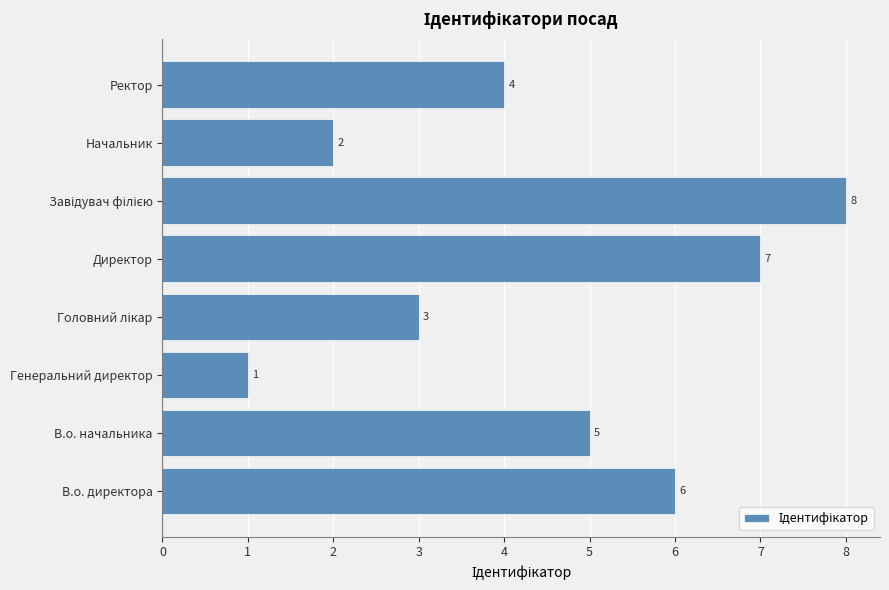

How many values are below 5?

4